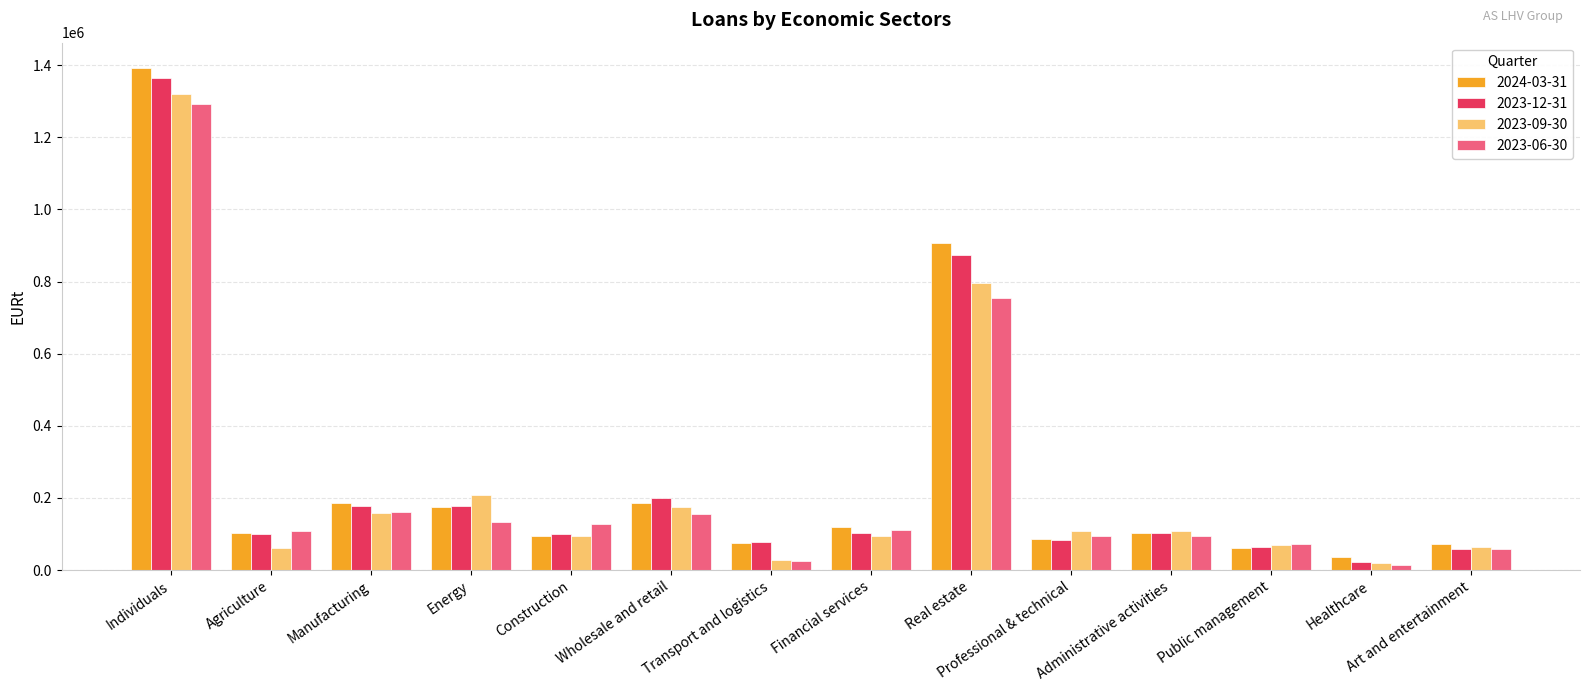

What is the difference between the 2023-09-30 values at Construction and Art and entertainment?

30064